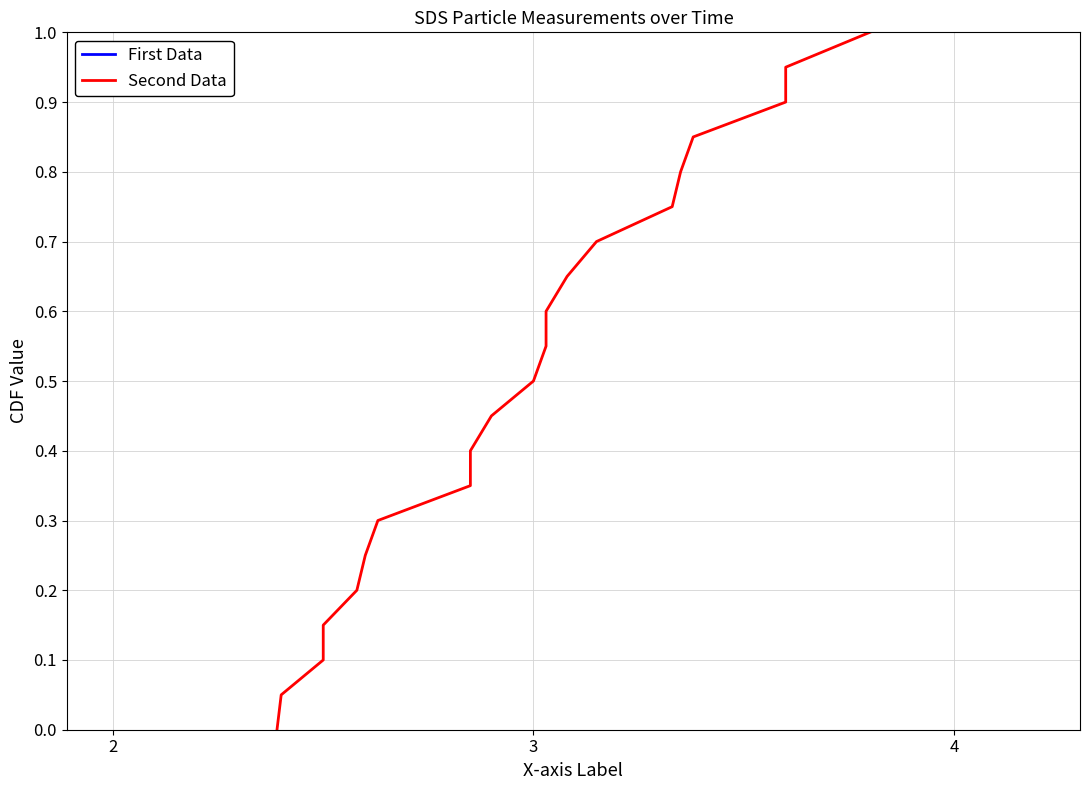

Reading right to left, list all the values displayed in this chart.

First Data: 1.0	0.9	0.9	0.8	0.8	0.8	0.7	0.7	0.6	0.6	0.5	0.5	0.4	0.3	0.3	0.2	0.2	0.1	0.1	0.1	0.0
Second Data: 1.0	0.9	0.9	0.8	0.8	0.8	0.7	0.7	0.6	0.6	0.5	0.5	0.4	0.3	0.3	0.2	0.2	0.1	0.1	0.1	0.0